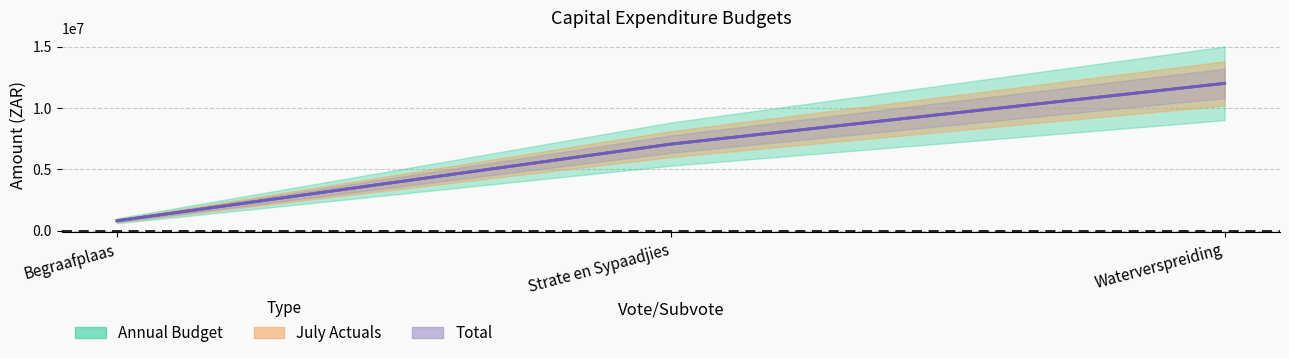

What is the label of the 3rd point from the left?

Waterverspreiding